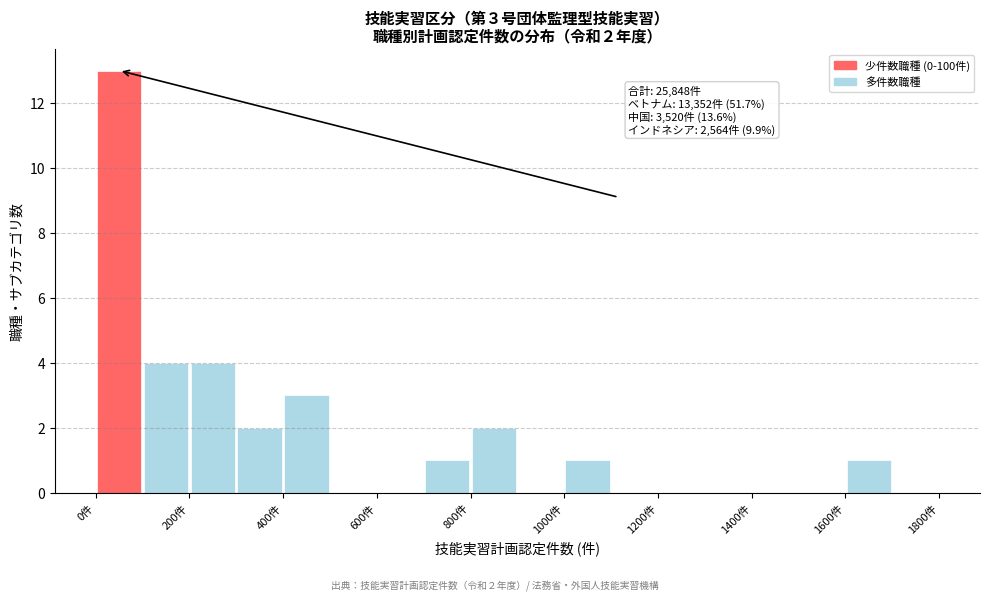

Over which range of the x-axis is the bar tallest?

0 to 100